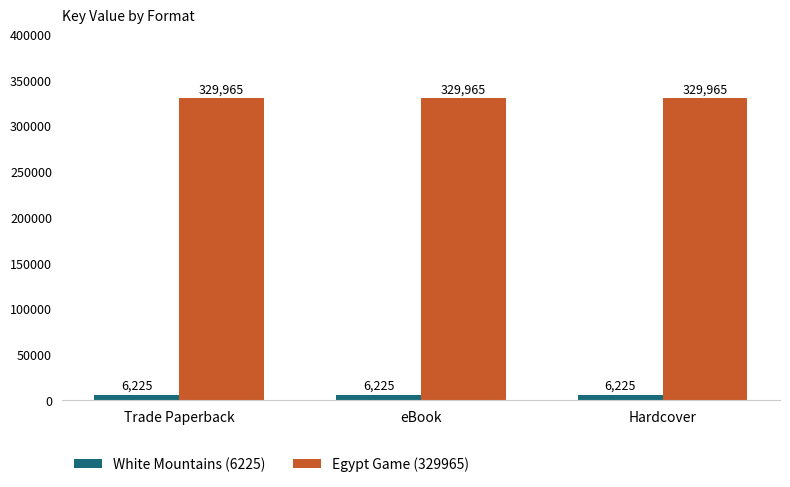

What is the sum of the Egypt Game (329965) values at Hardcover and eBook?

659930